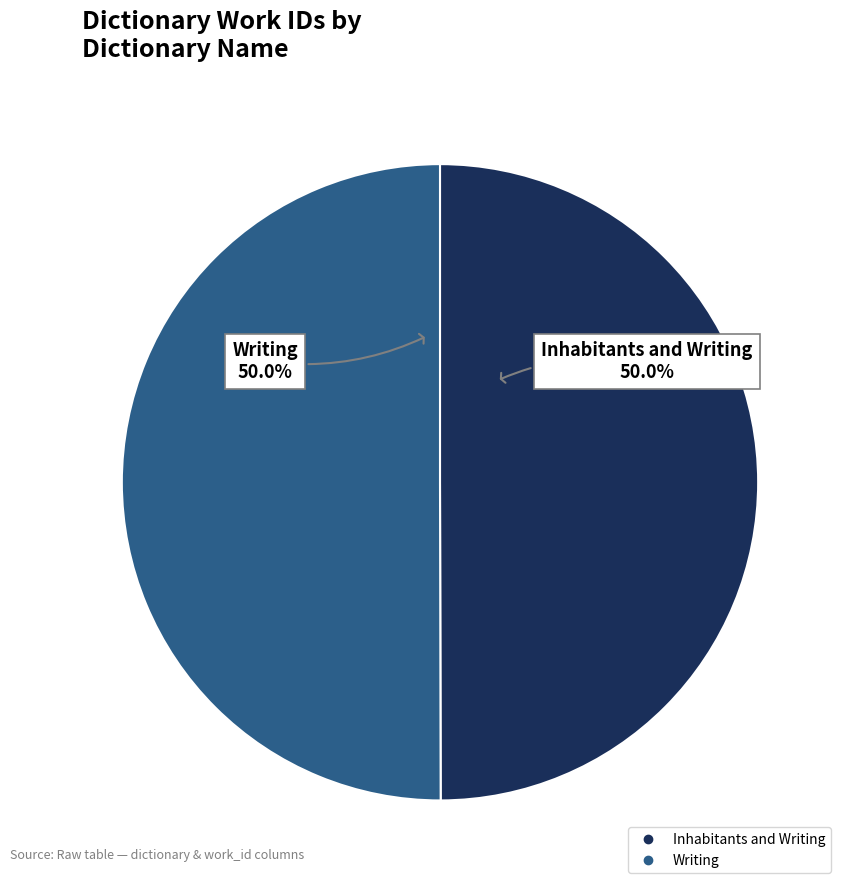

Combined, do Inhabitants and Writing and Writing account for over 50%?

Yes